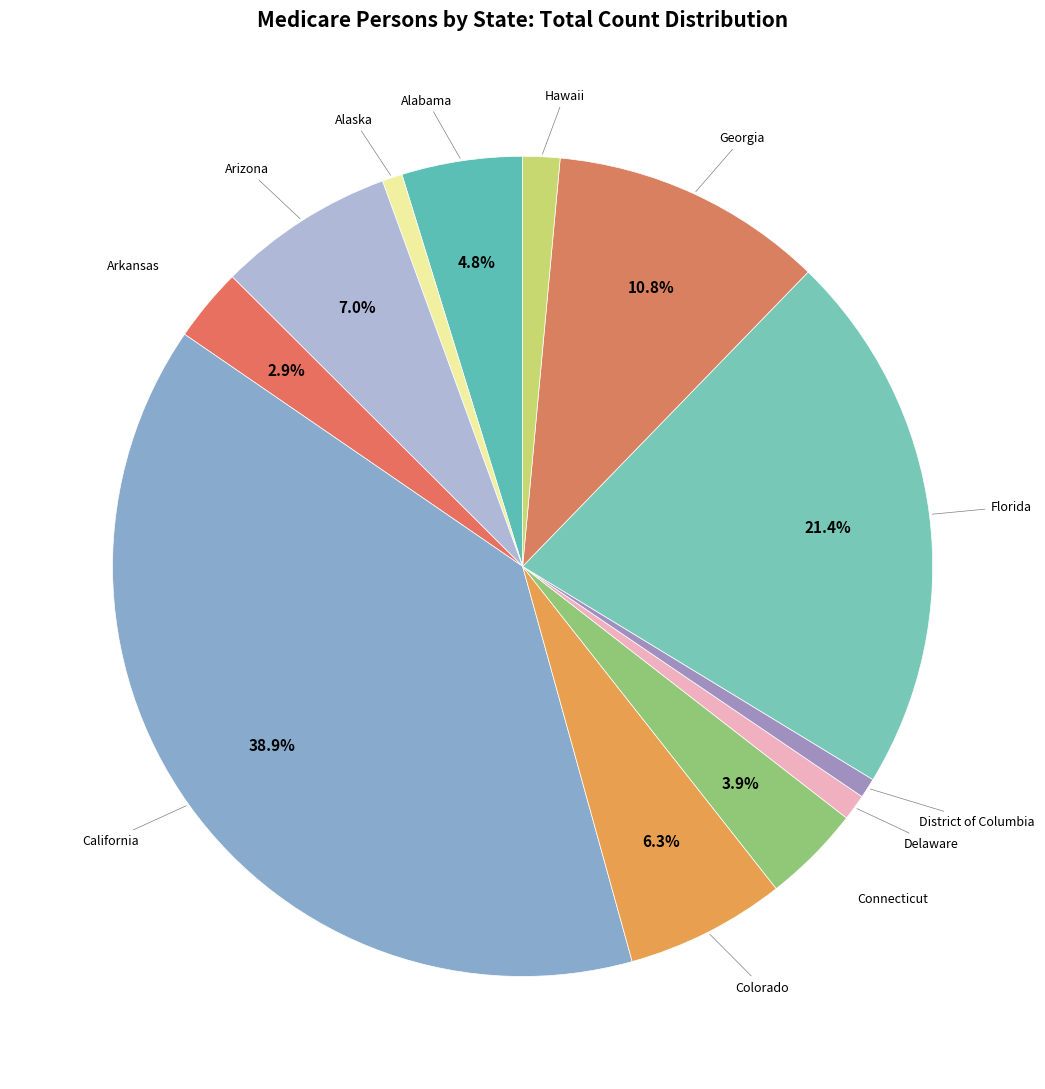

To the nearest percent, what percentage of the pie is Arkansas?

3%